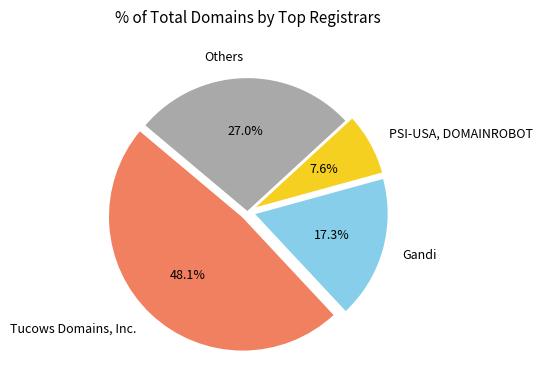

What is the largest slice in the pie chart?

Tucows Domains, Inc.